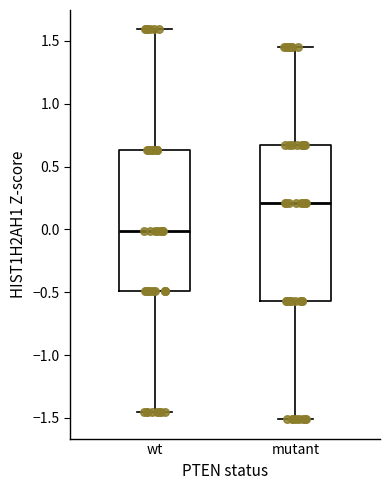

Reading left to right, read every box against the y-axis: the position of its median line, the range the box covers, and the ends of its whiskers. The values are not printed on the chart, so give them approximately, as read against the axis.

wt: median 0.00, box -0.50 to 0.65, whiskers -1.45 to 1.60
mutant: median 0.20, box -0.55 to 0.65, whiskers -1.50 to 1.45